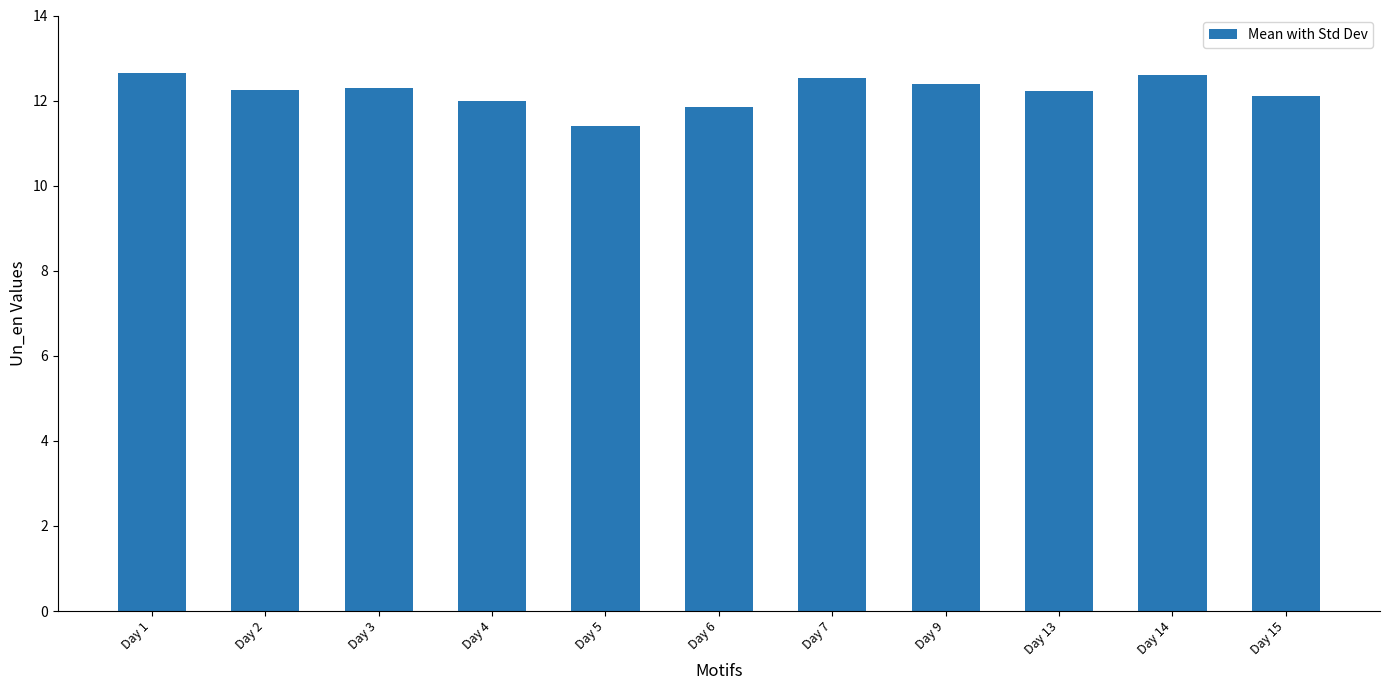

The value at Day 1 is 16.7. True or false?

False